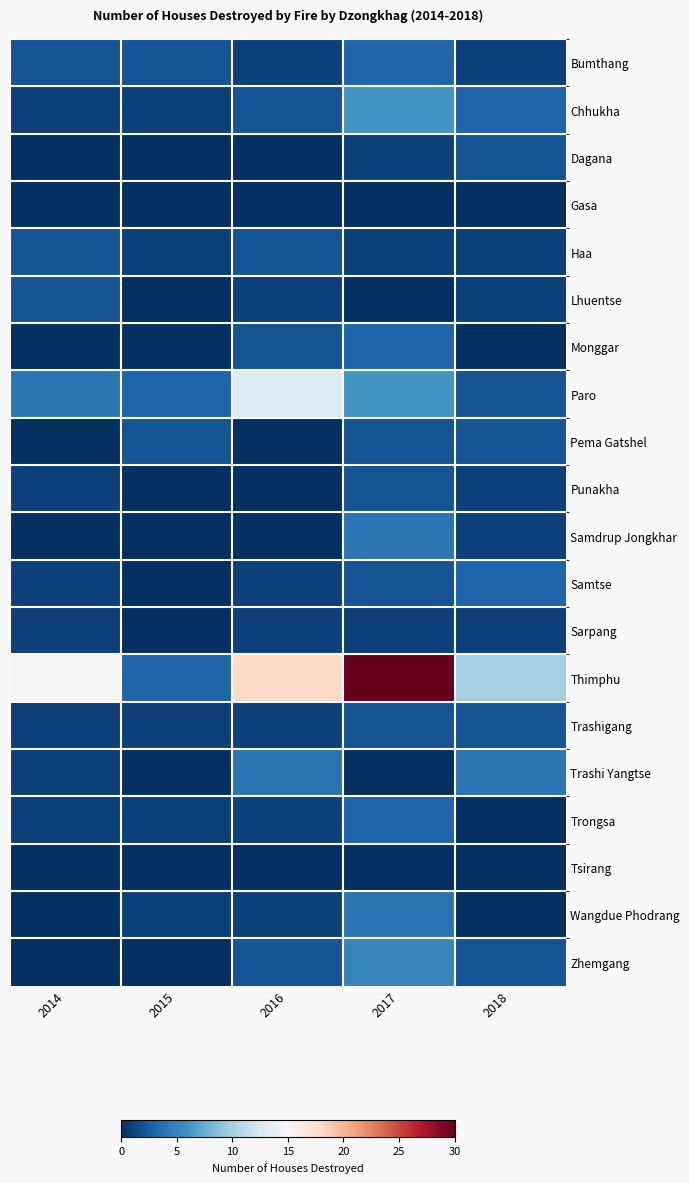

Reading left to right, transcribe all the data shown in this chart.

Bumthang: 2014=2	2015=2	2016=1	2017=3	2018=1
Chhukha: 2014=1	2015=1	2016=2	2017=6	2018=3
Dagana: 2014=0	2015=0	2016=0	2017=1	2018=2
Gasa: 2014=0	2015=0	2016=0	2017=0	2018=0
Haa: 2014=2	2015=1	2016=2	2017=1	2018=1
Lhuentse: 2014=2	2015=0	2016=1	2017=0	2018=1
Monggar: 2014=0	2015=0	2016=2	2017=3	2018=0
Paro: 2014=4	2015=3	2016=13	2017=6	2018=2
Pema Gatshel: 2014=0	2015=2	2016=0	2017=2	2018=2
Punakha: 2014=1	2015=0	2016=0	2017=2	2018=1
Samdrup Jongkhar: 2014=0	2015=0	2016=0	2017=4	2018=1
Samtse: 2014=1	2015=0	2016=1	2017=2	2018=3
Sarpang: 2014=1	2015=0	2016=1	2017=1	2018=1
Thimphu: 2014=15	2015=3	2016=18	2017=30	2018=10
Trashigang: 2014=1	2015=1	2016=1	2017=2	2018=2
Trashi Yangtse: 2014=1	2015=0	2016=4	2017=0	2018=4
Trongsa: 2014=1	2015=1	2016=1	2017=3	2018=0
Tsirang: 2014=0	2015=0	2016=0	2017=0	2018=0
Wangdue Phodrang: 2014=0	2015=1	2016=1	2017=4	2018=0
Zhemgang: 2014=0	2015=0	2016=2	2017=5	2018=2